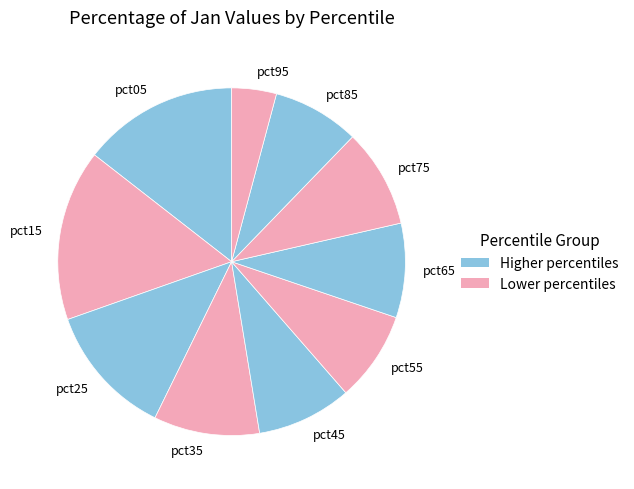

Combined, do pct05 and pct45 account for over 50%?

No